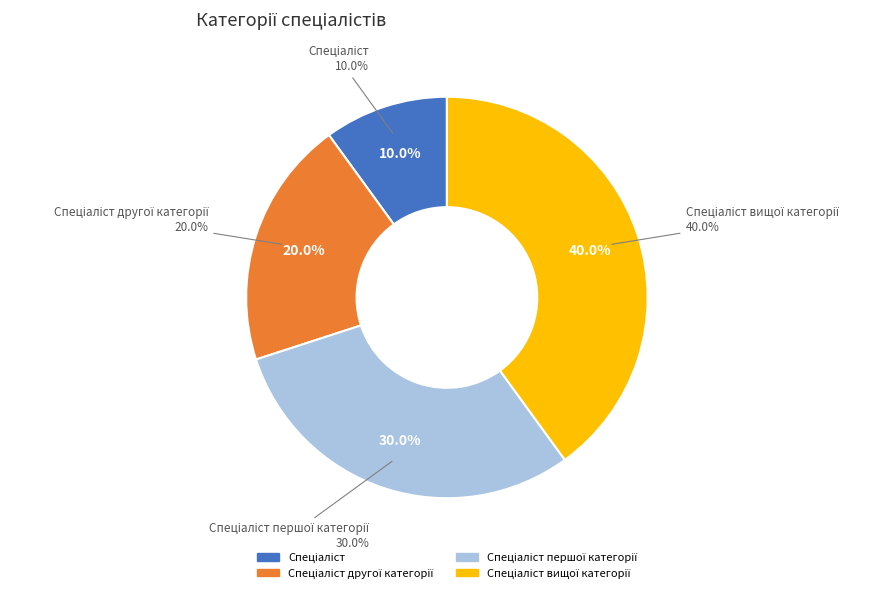

What portion of the pie excludes Спеціаліст вищої категорії?

60.0%